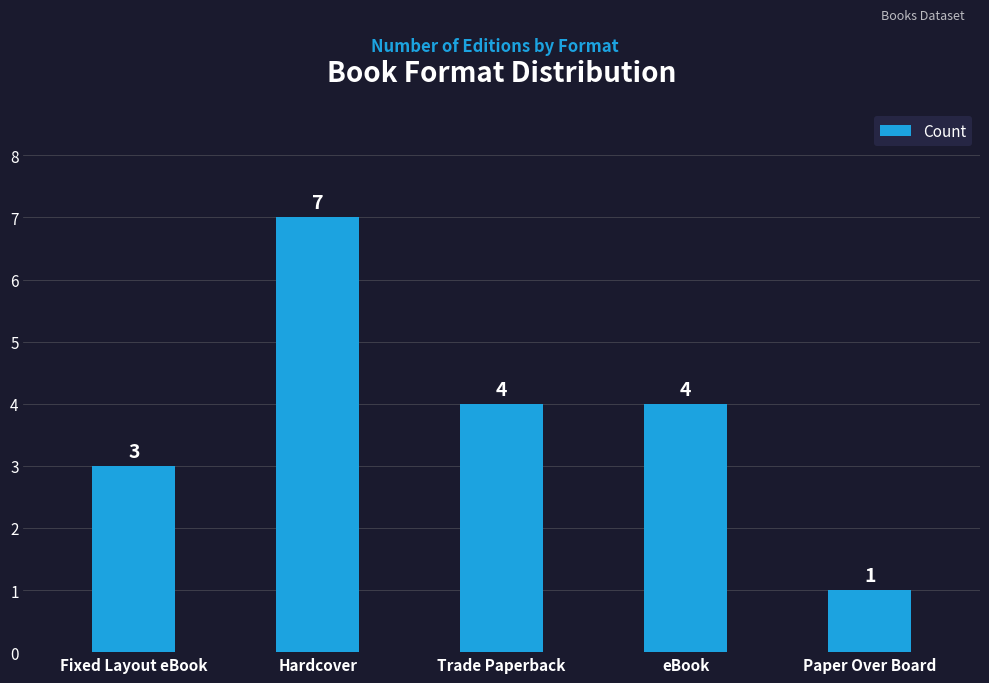

What position from the right is Trade Paperback?

3